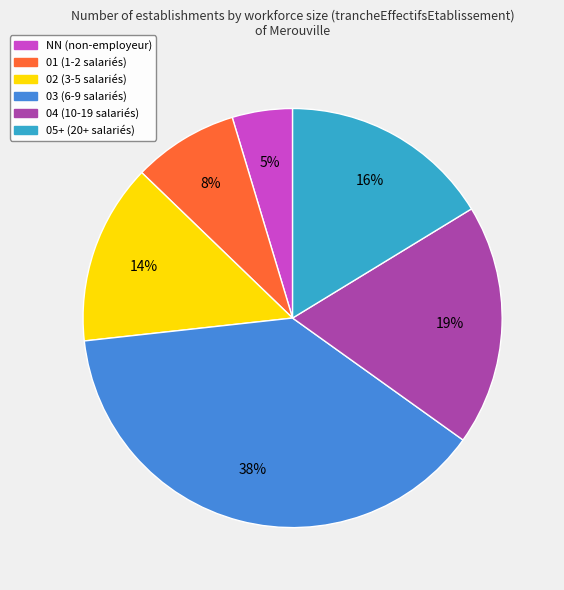

What is the ratio of the value at 01 to the value at 04?

0.4